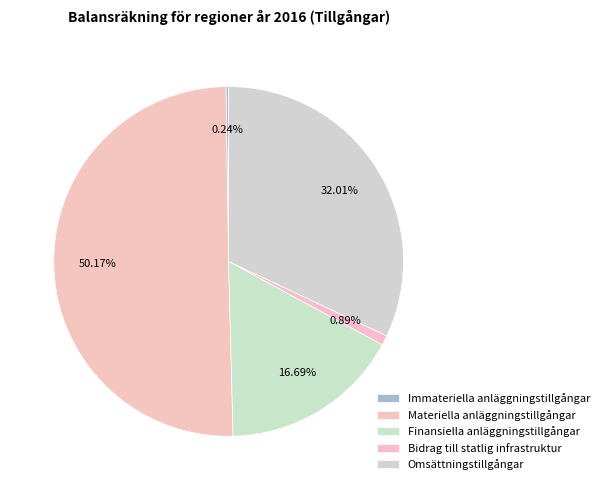

Count the number of slices in the pie.

5